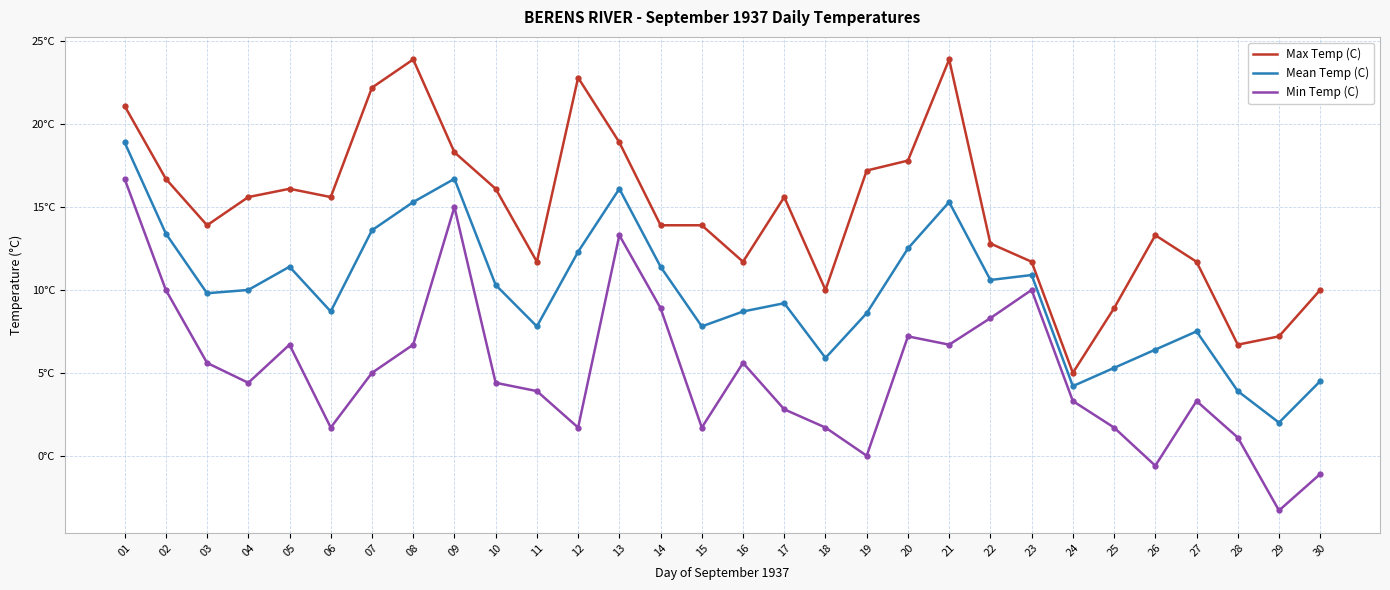

At which category is the sum across all series the highest?

01